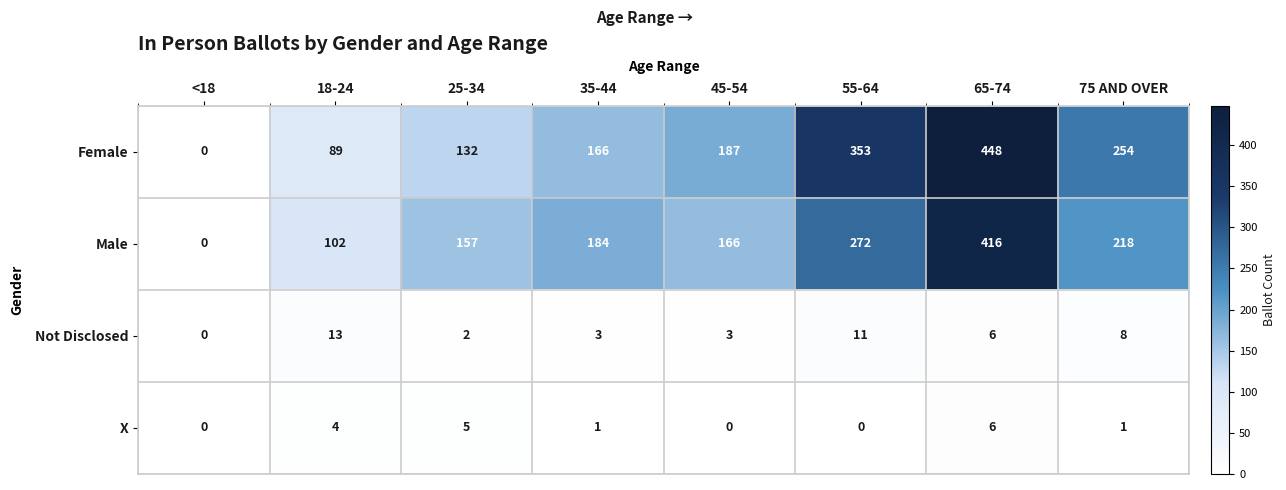

What is the difference between the Not Disclosed values at 65-74 and <18?

6